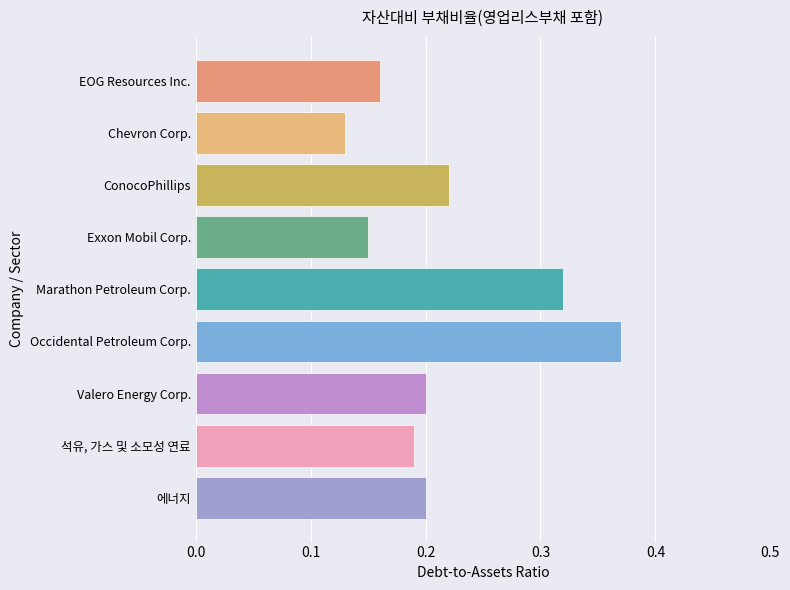

Which category has the highest value across all series?

Occidental Petroleum Corp.